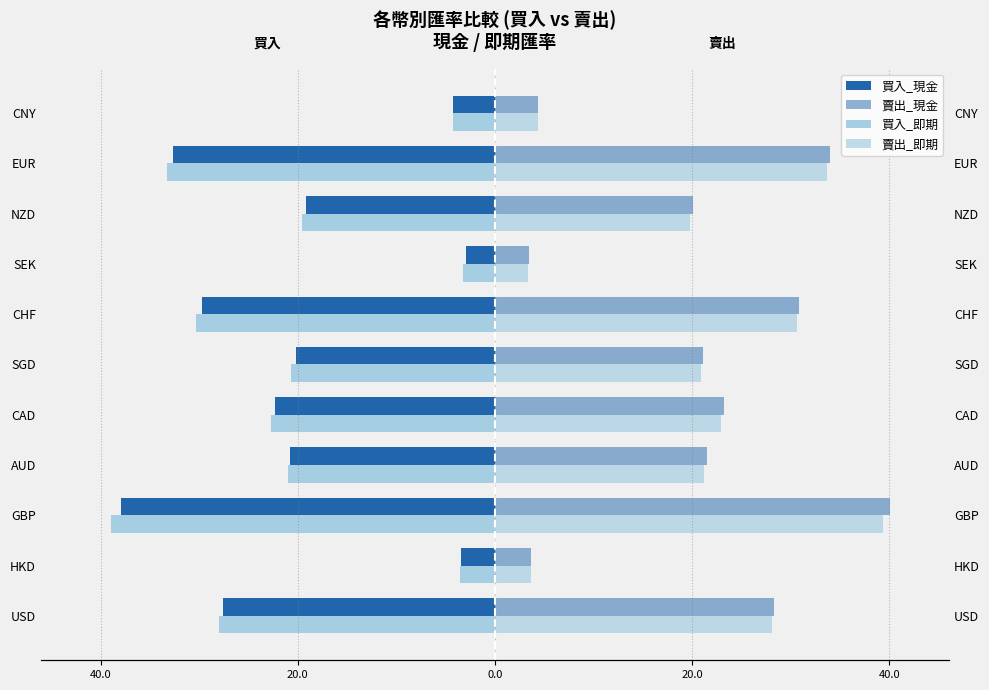

What are all the series names shown in the legend?

買入_現金, 賣出_現金, 買入_即期, 賣出_即期